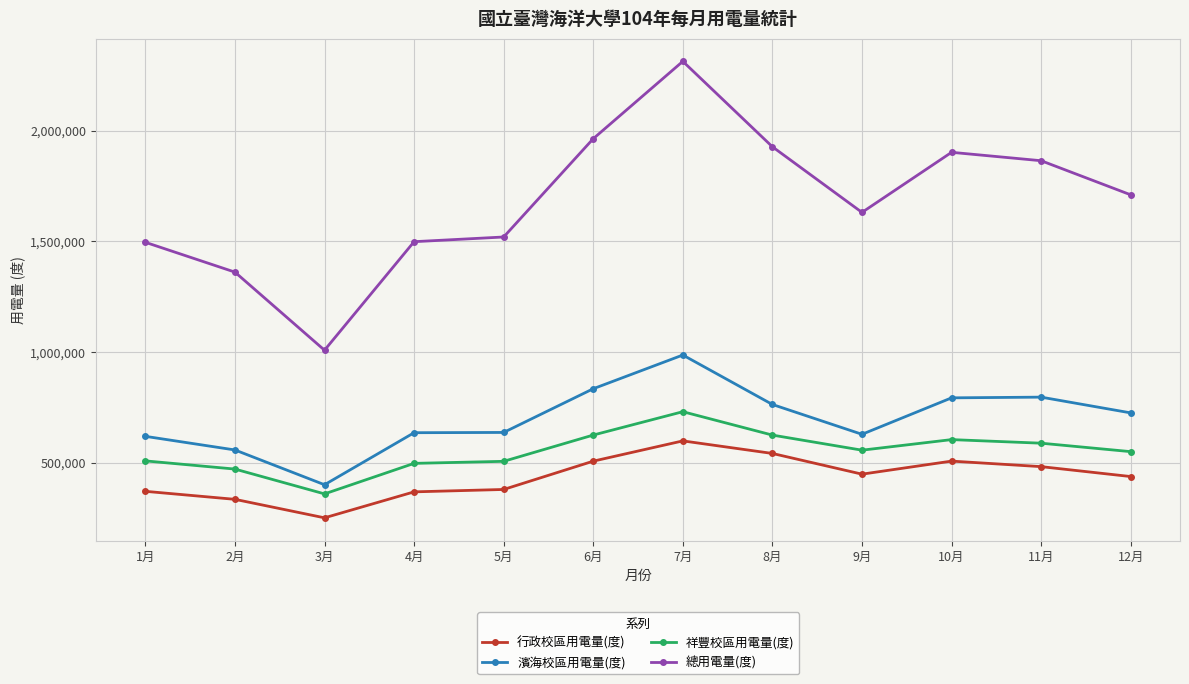

At which category does 濱海校區用電量(度) reach its first local valley?

3月